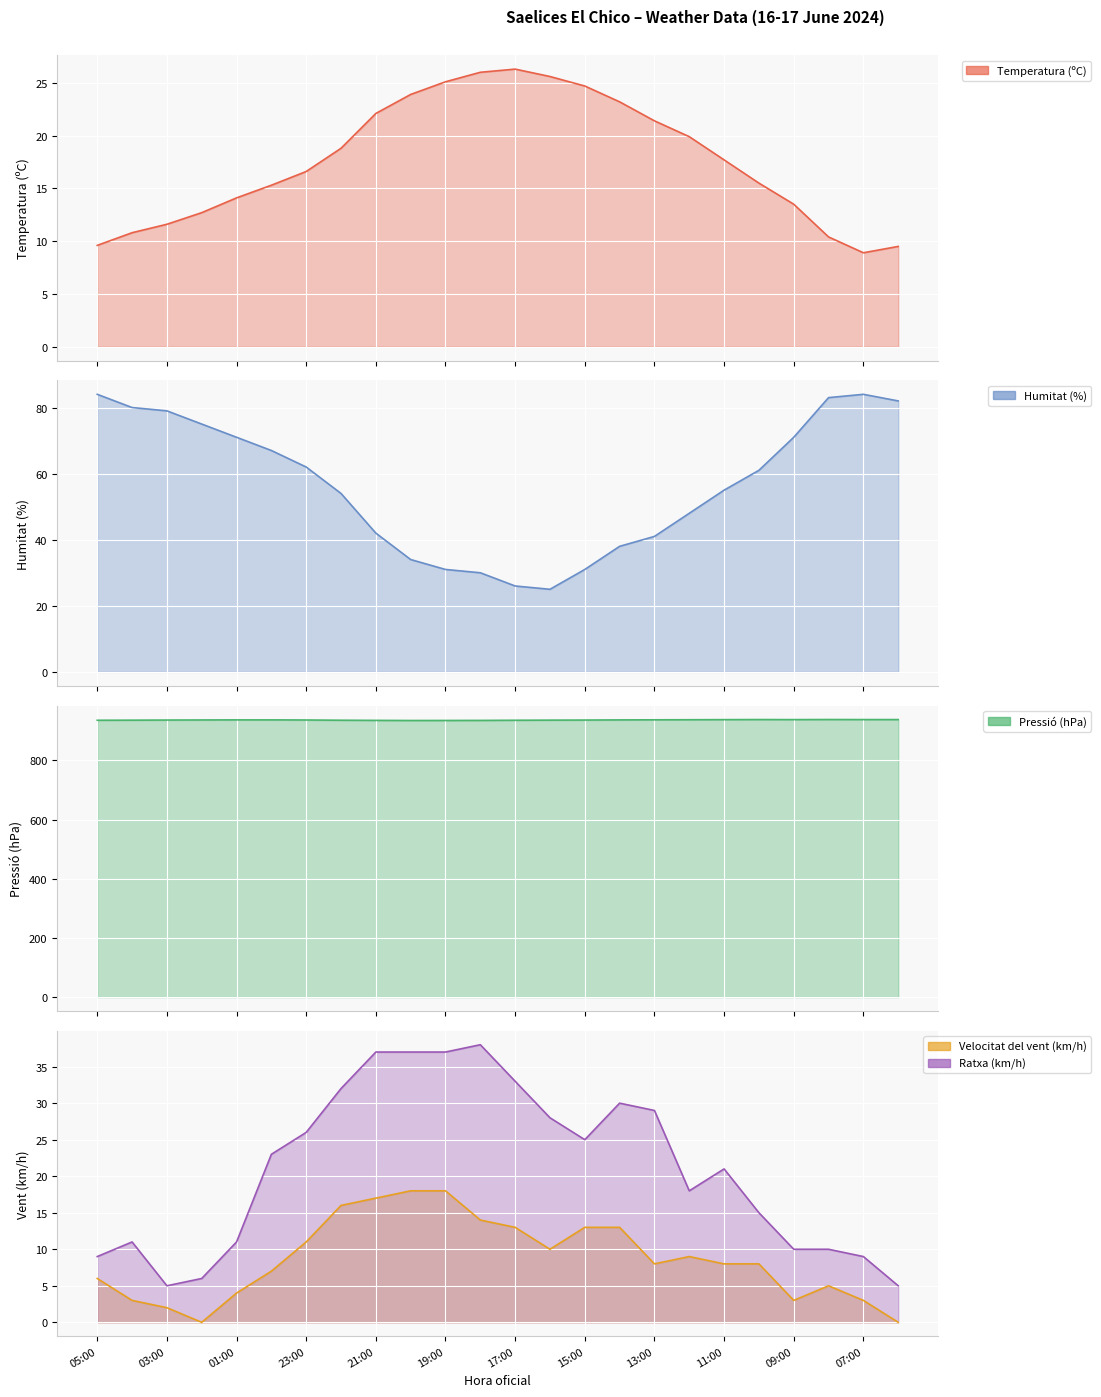

What is the minimum value for Ratxa (km/h) line?

5.0